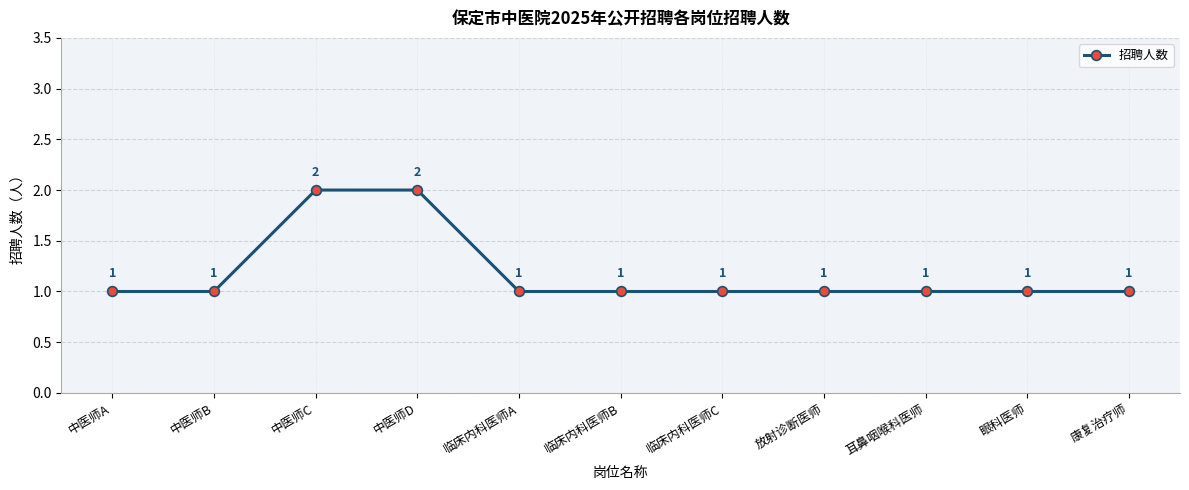

Count the values in the range 1 to 2.

11